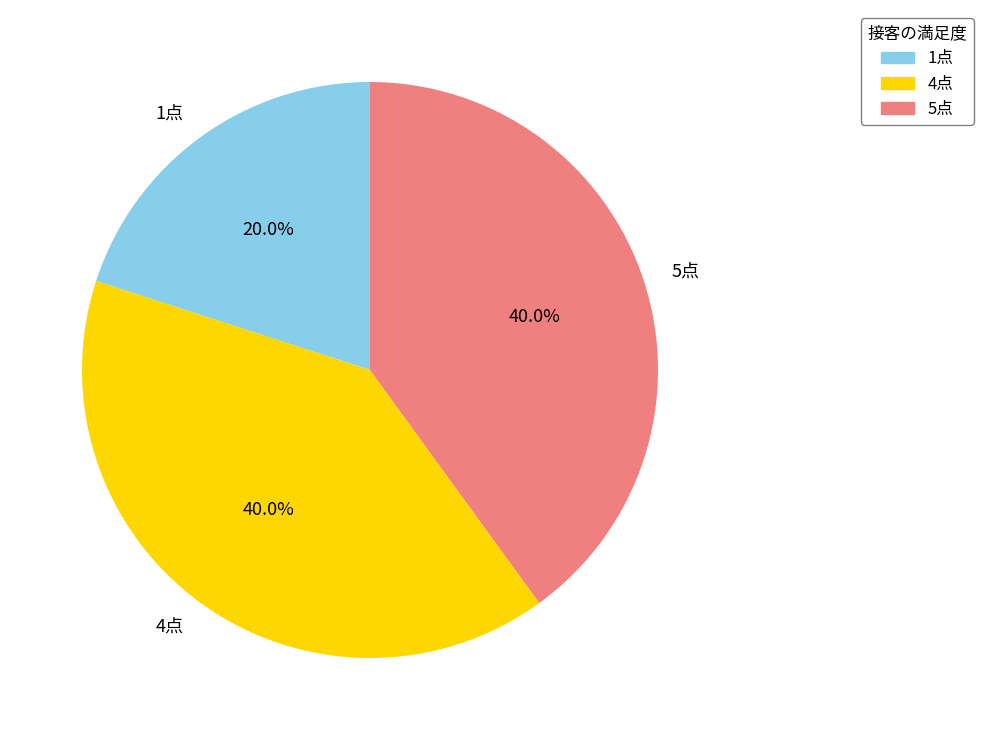

Is the sum of 1点 and 5点 greater than half?

Yes